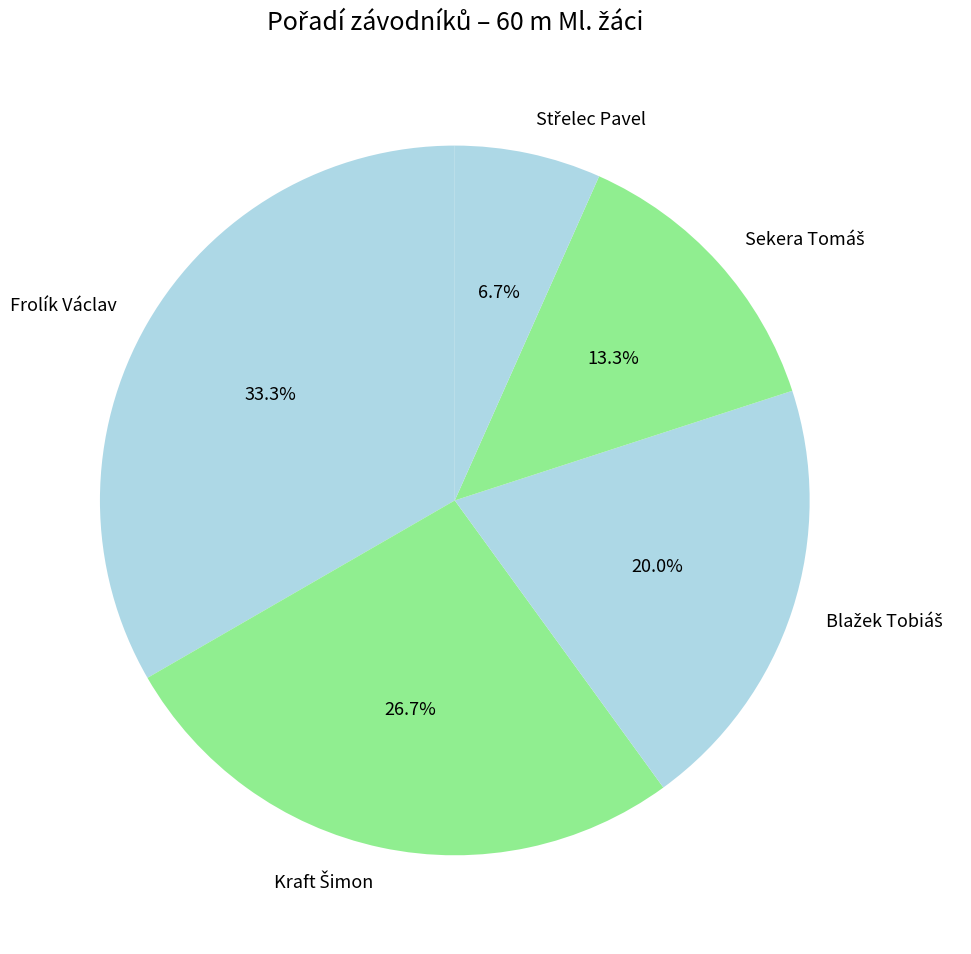

Is there any slice that represents more than half of the pie?

No